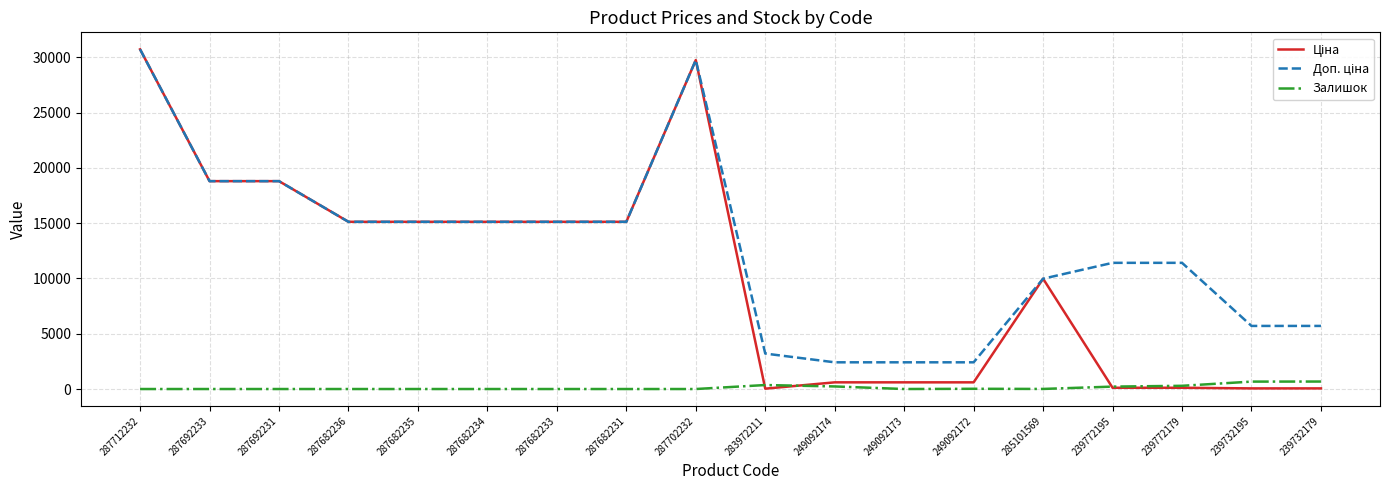

What is the maximum value shown in the chart?

30717.1